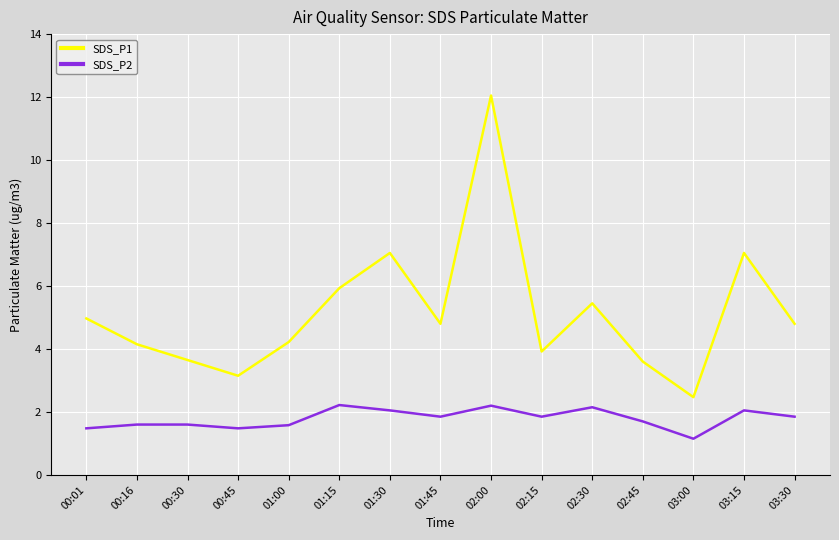

The SDS_P2 series shows 3.0 at 02:00. True or false?

False